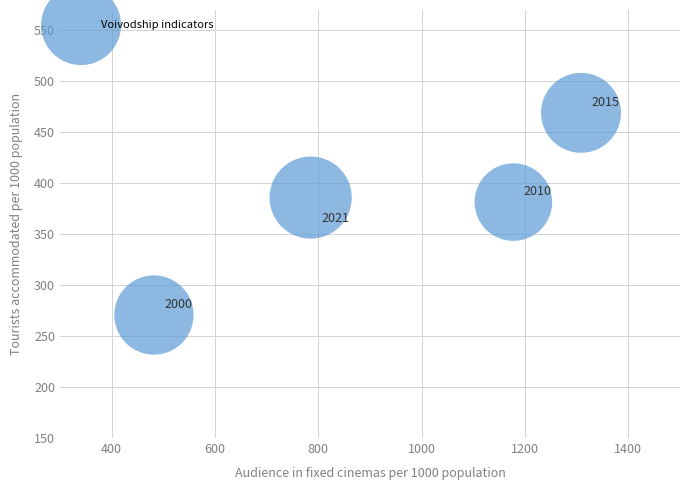

What is the average Y value?

376.8